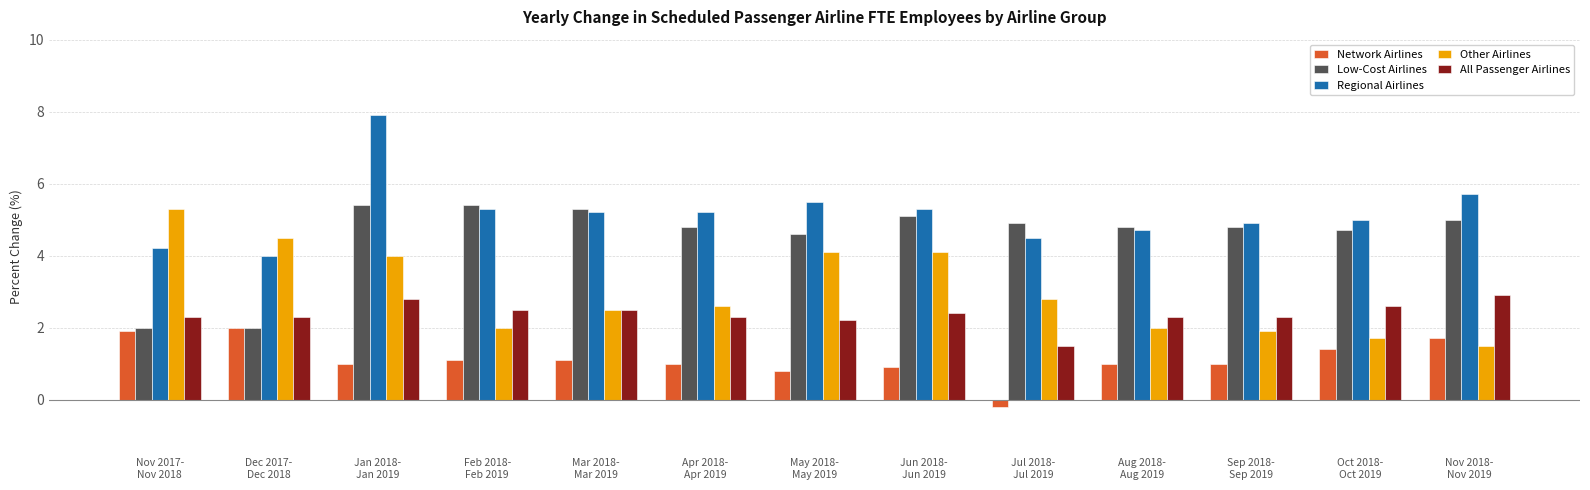

What position from the left is Jun 2018-
Jun 2019?

8